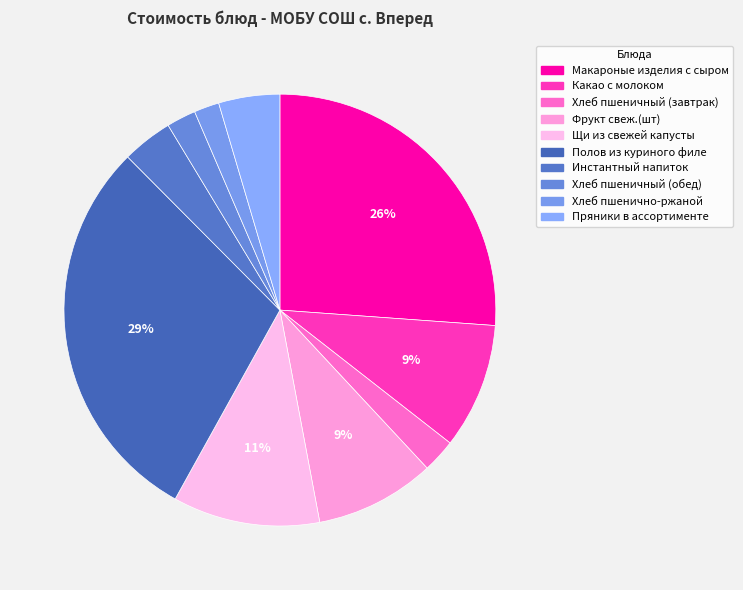

Does Фрукт свеж.(шт) account for over 50% of the chart?

No